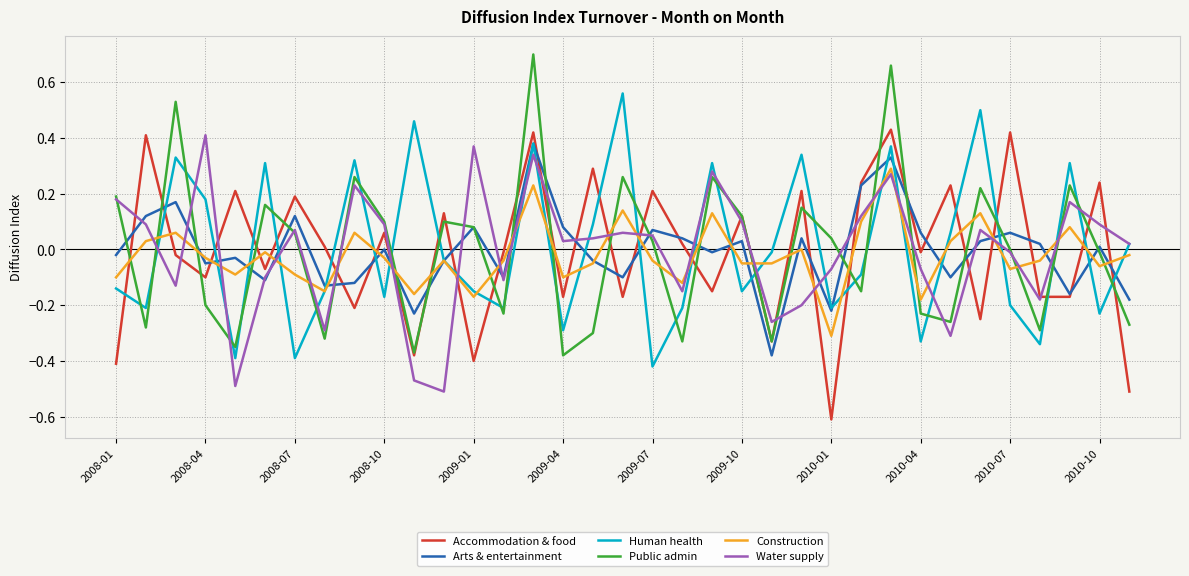

Does the chart have visible grid lines?

Yes